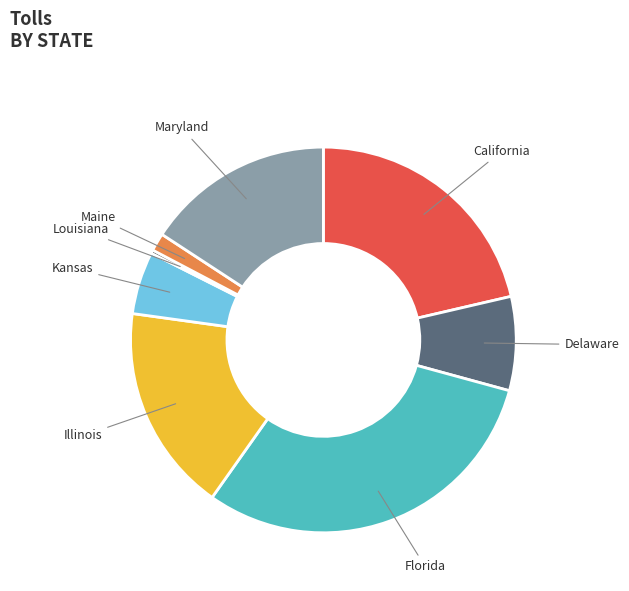

Does any single category account for the majority?

No